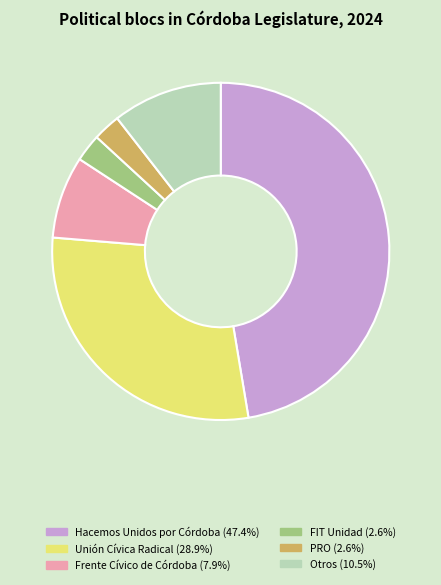

How many segments does this pie chart have?

6